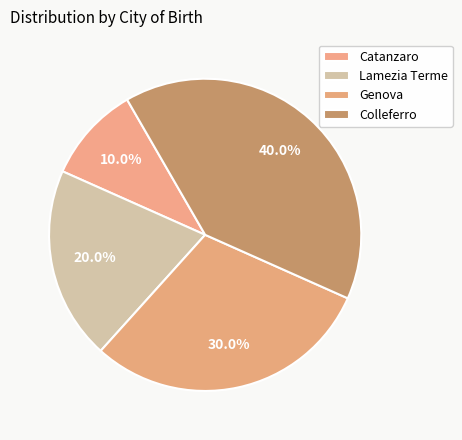

To the nearest percent, what percentage of the pie is Genova?

30%